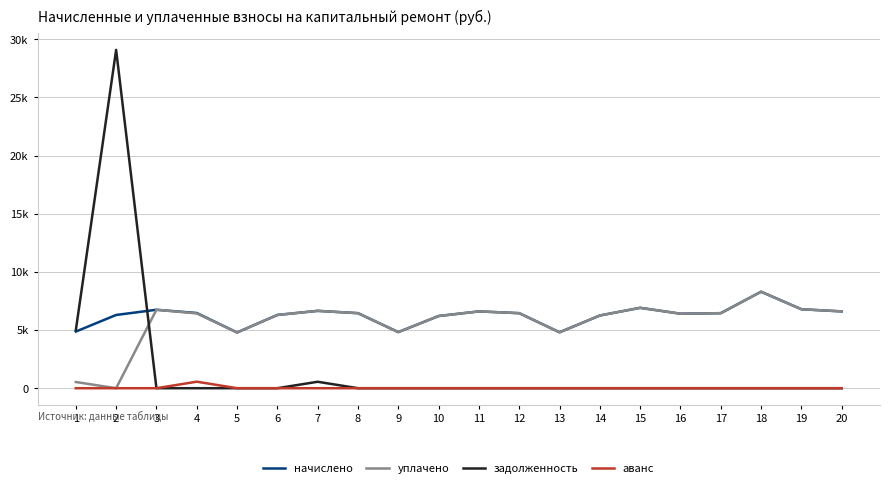

Between 11 and 14, which series saw the biggest shift?

начислено